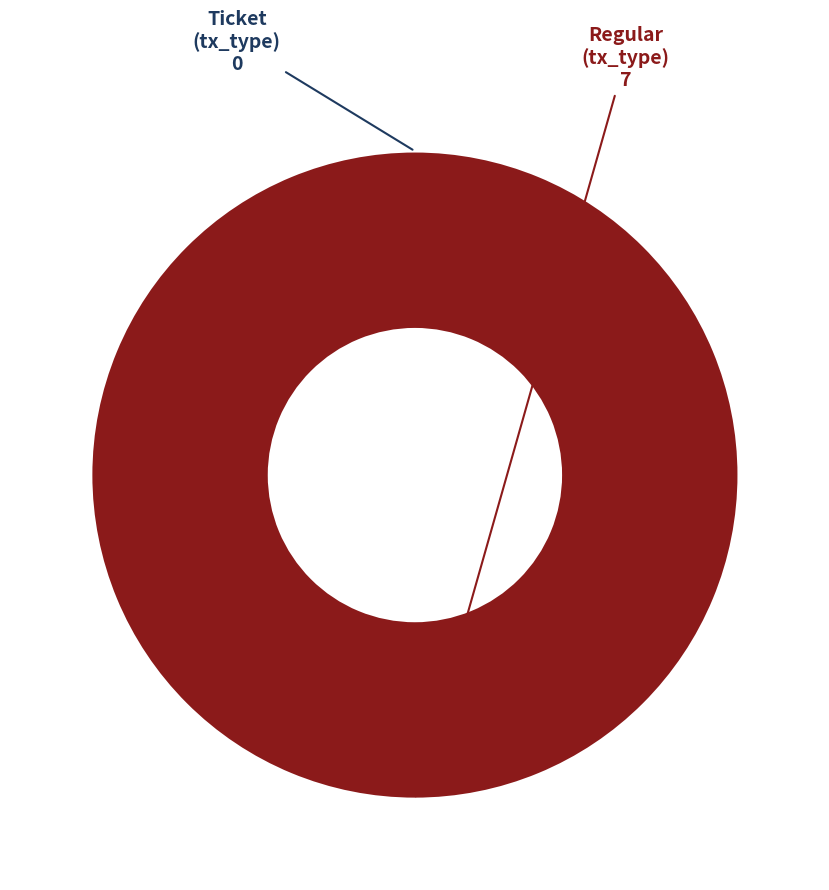

Is there a majority slice in this chart?

Yes